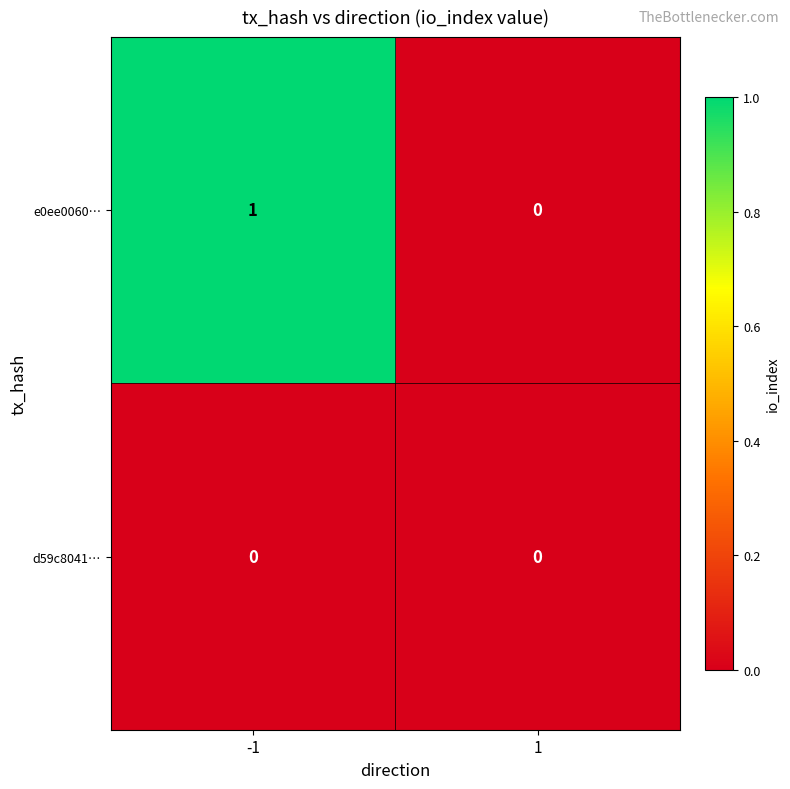

List the series in order of their peak value, highest first.

e0ee0060…, d59c8041…